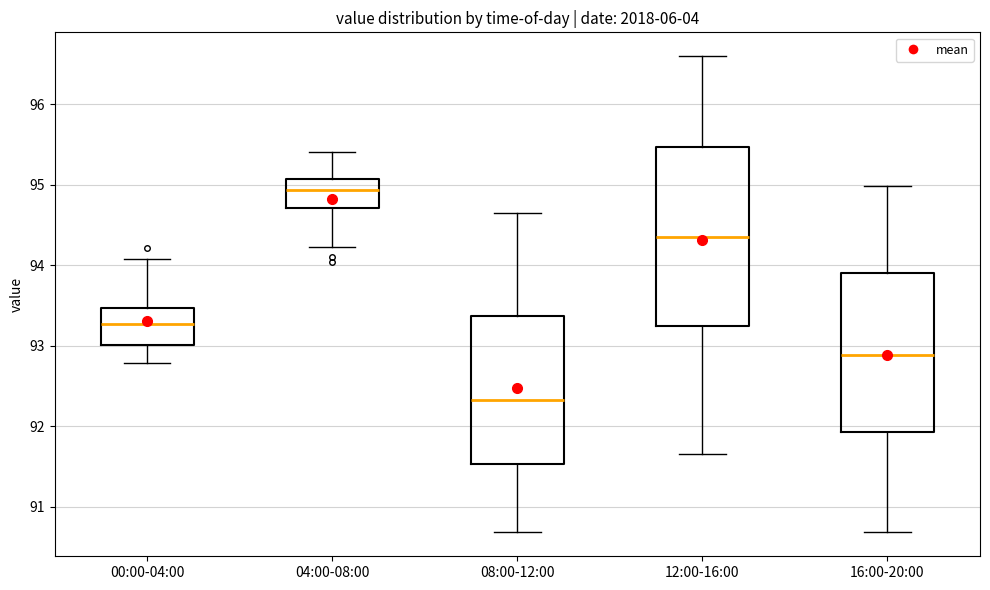

Comparing the boxes themselves (not the whiskers), which one is the tallest?

12:00-16:00